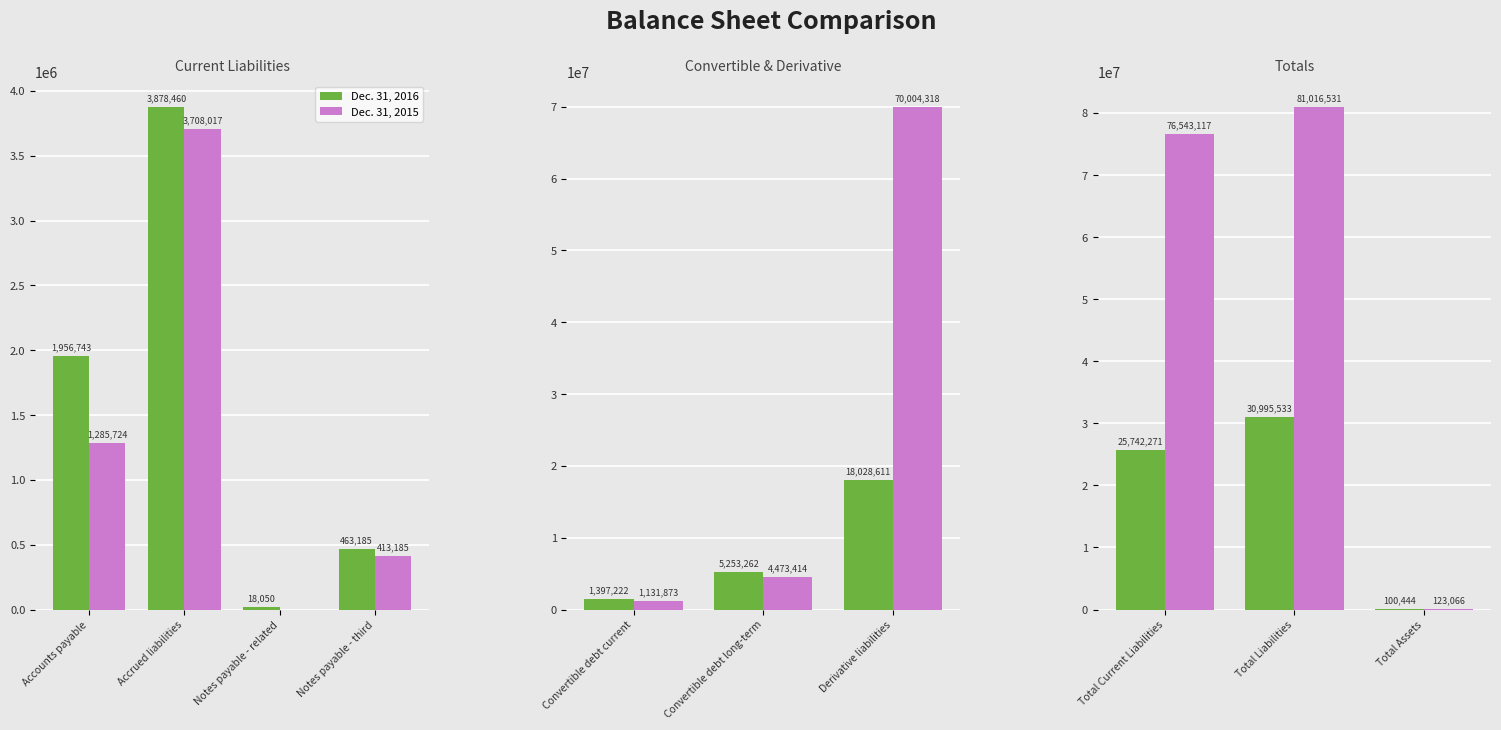

What position from the left is Total Liabilities?

2